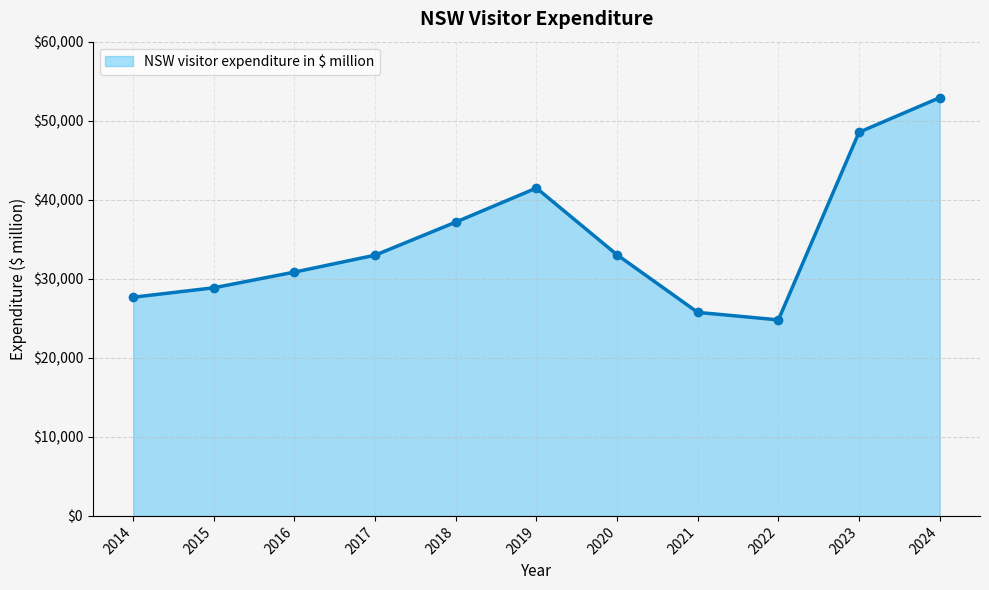

What is the difference between the maximum and minimum values?

28114